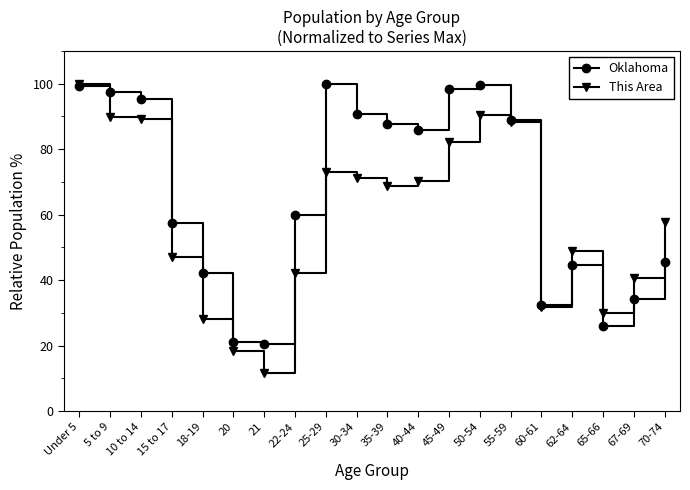

What is the total value across all series at 20?

39.3